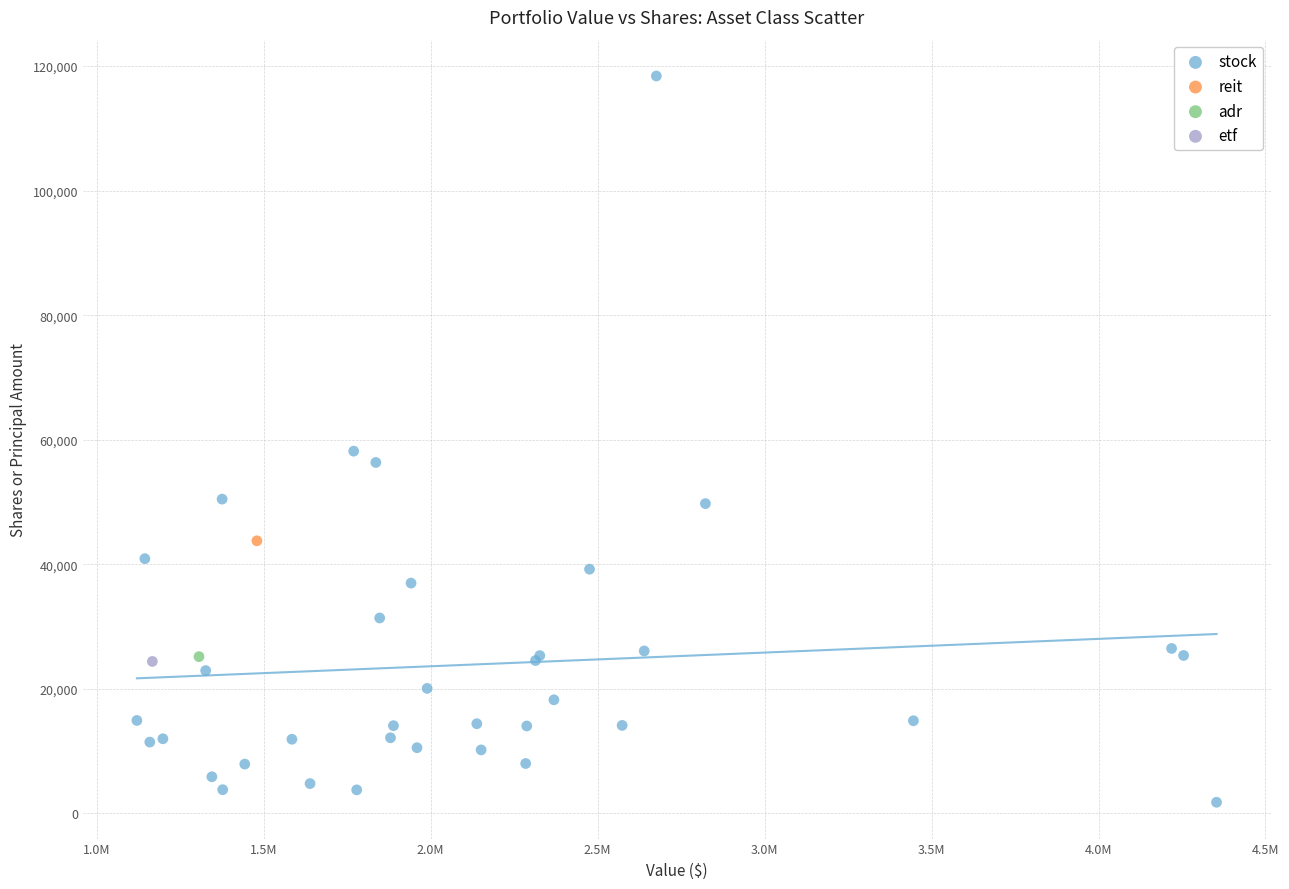

What are all the series names shown in the legend?

stock, reit, adr, etf